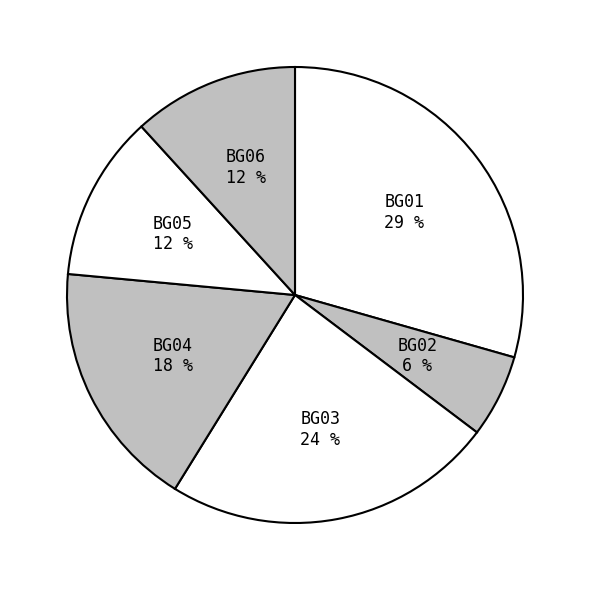

To the nearest percent, what is the average slice percentage?

17%